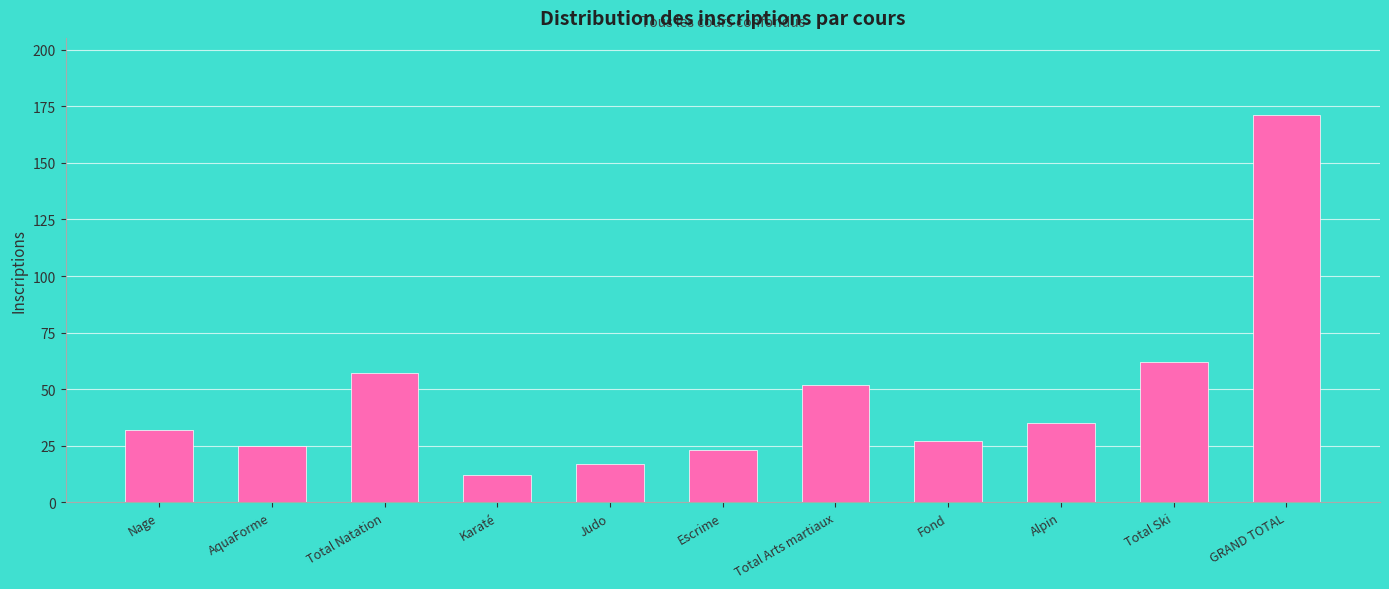

What is the difference between the values at Nage and Judo?

15